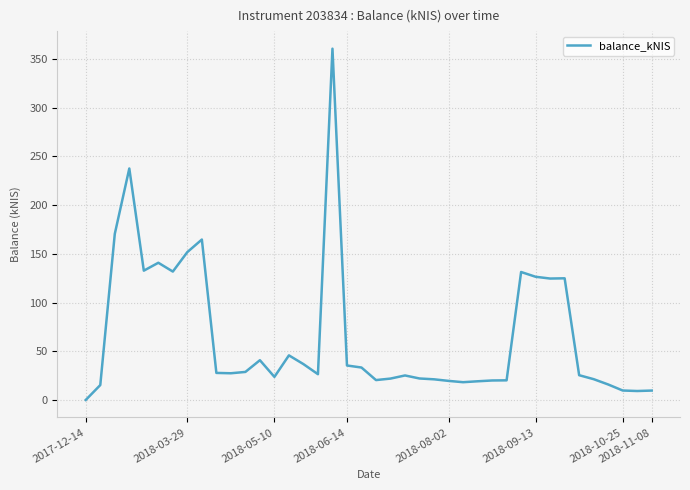

What is the difference between the maximum and minimum values?

360.7